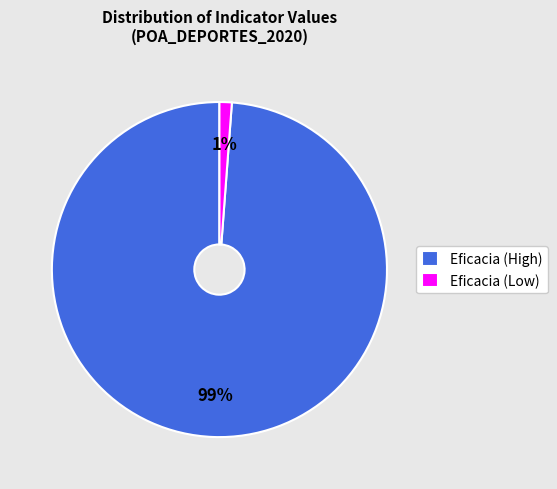

Is there any slice that represents more than half of the pie?

Yes